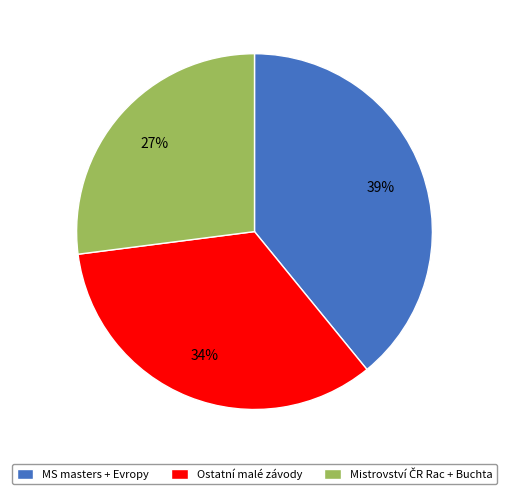

Count the number of slices in the pie.

3